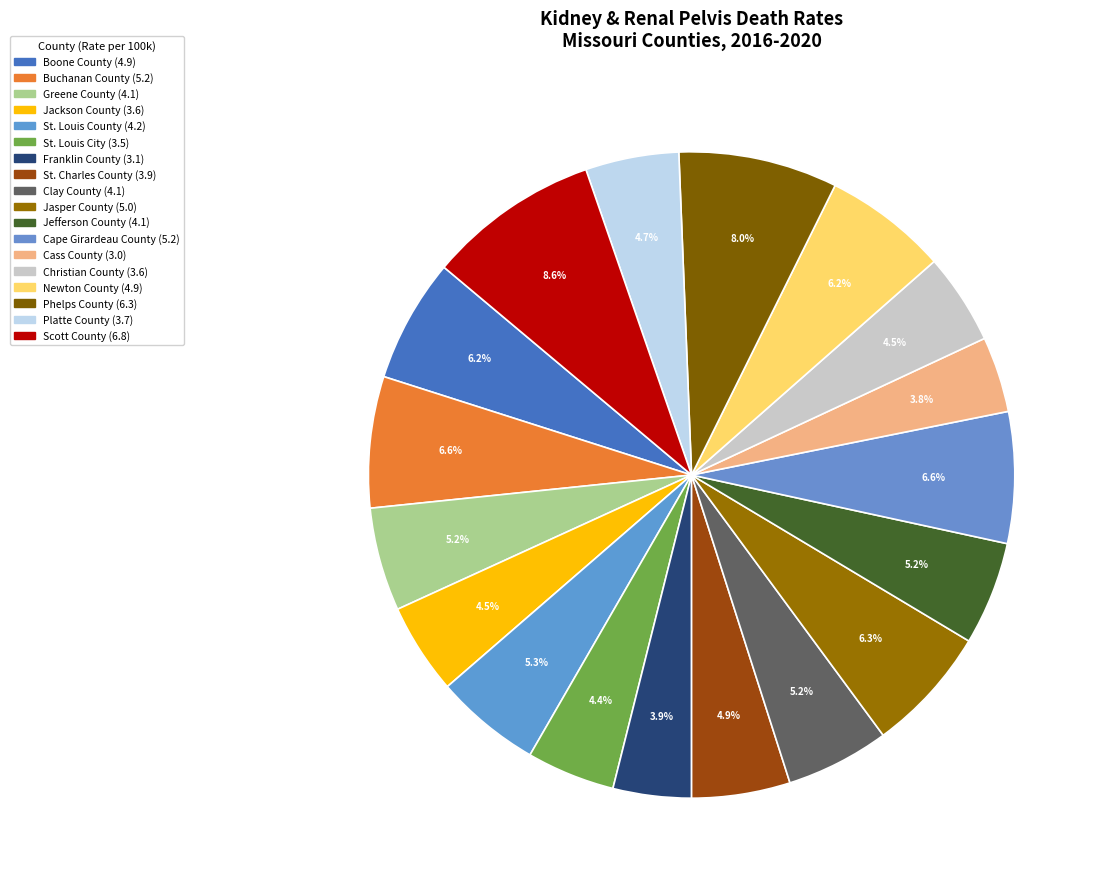

Do Scott County and St. Louis City together represent more than half of the pie?

No